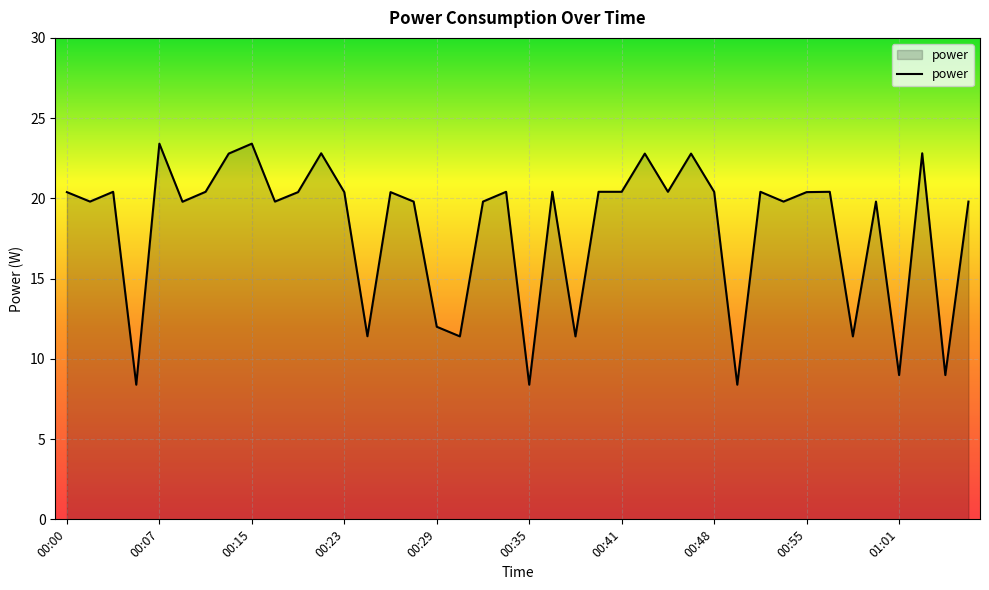

What is the sum of all values?

726.0